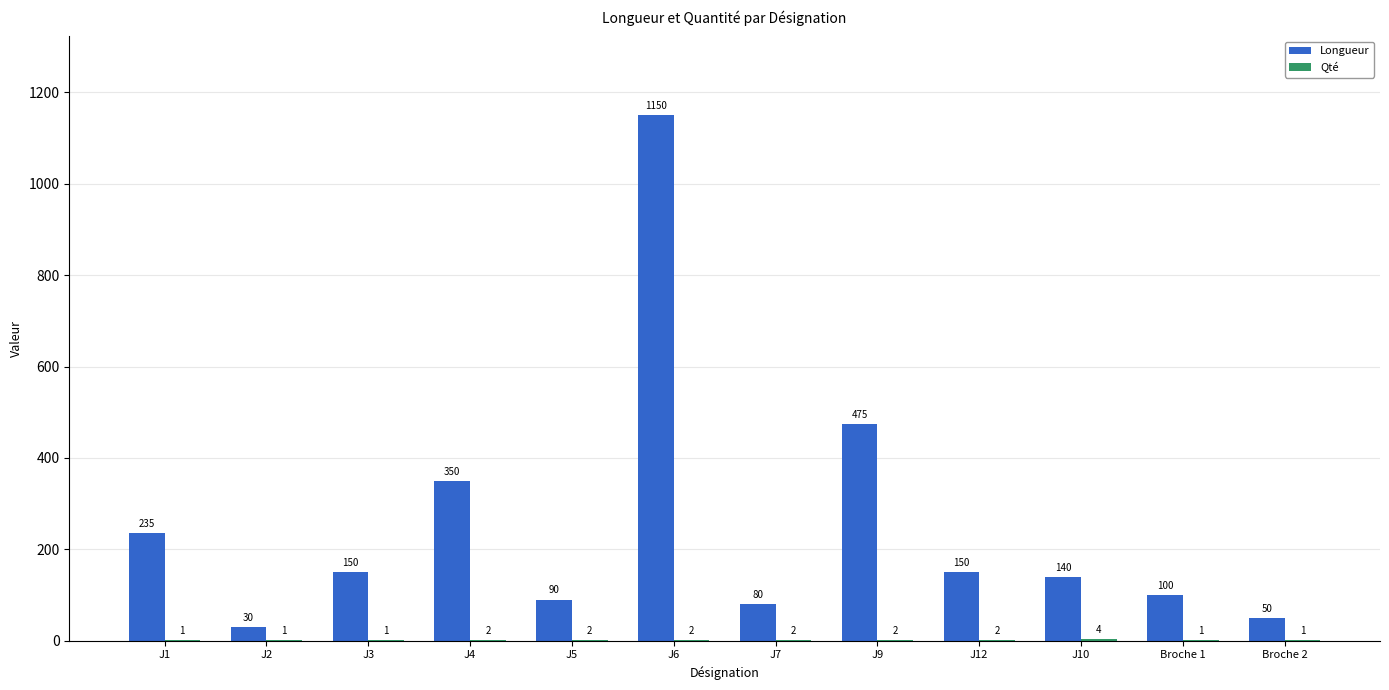

Which series has the largest total across all categories?

Longueur